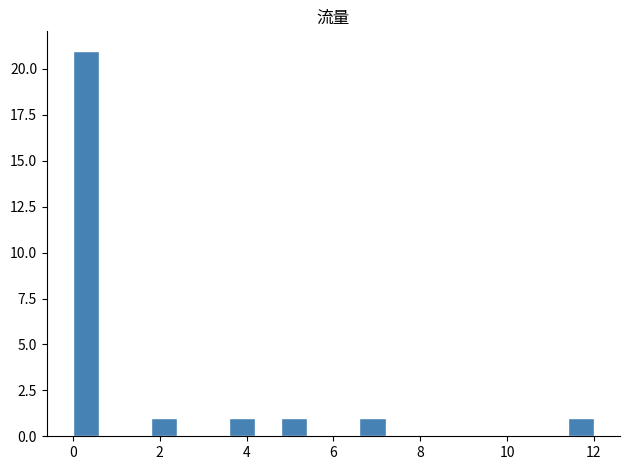

Around what value on the x-axis is the tallest bar? Give the approximate position of its centre, as read against the axis.

0.4